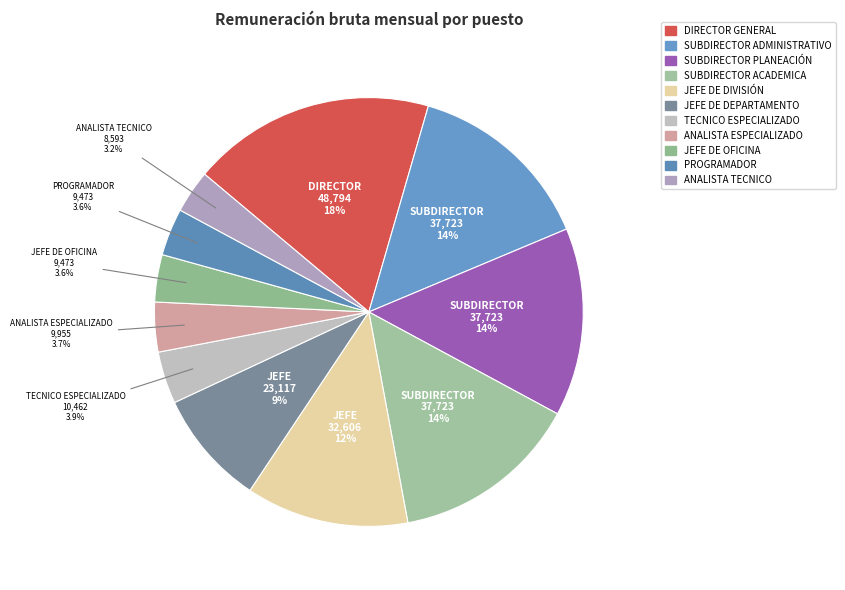

Is PROGRAMADOR the majority of the pie?

No